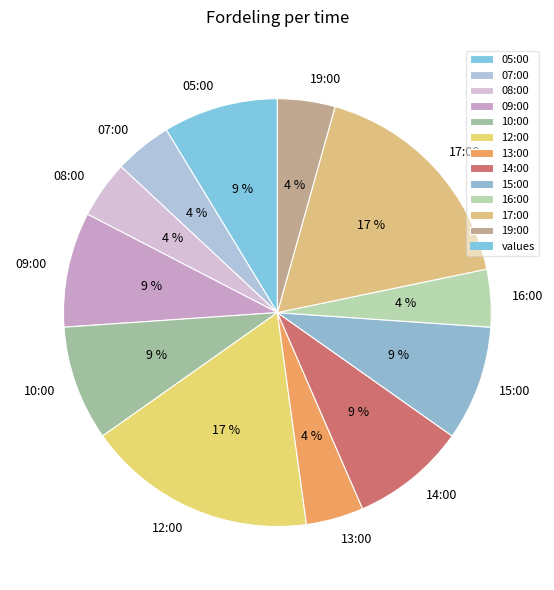

What percentage is the 12:00 slice, to the nearest percent?

17%